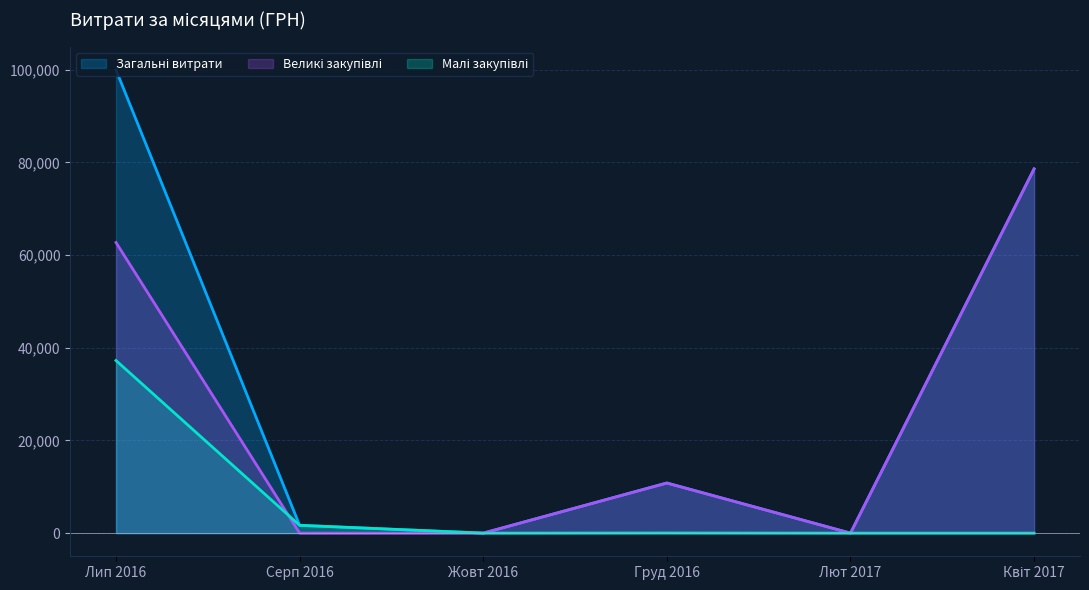

At which category is the sum across all series the highest?

Лип 2016